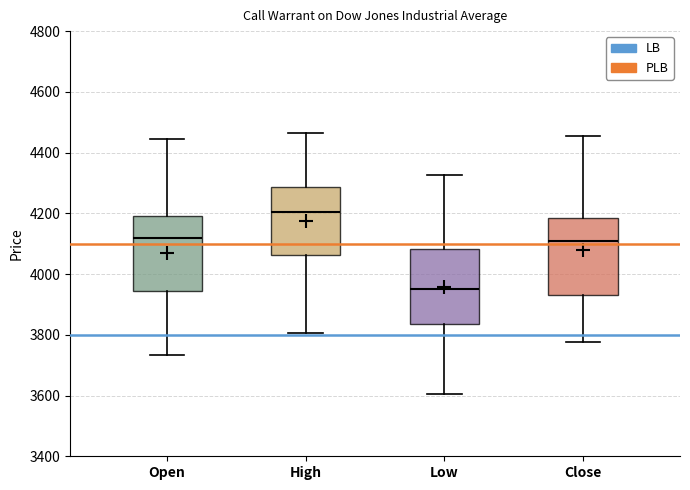

Reading left to right, transcribe this box plot: for each box, give where its median line is, the range the box spans, and where its two whiskers end, as read against the y-axis. The values are not printed on the chart, so give them approximately, as read against the axis.

Open: median 4120, box 3940 to 4200, whiskers 3740 to 4440
High: median 4200, box 4060 to 4280, whiskers 3800 to 4460
Low: median 3960, box 3840 to 4080, whiskers 3600 to 4320
Close: median 4120, box 3940 to 4180, whiskers 3780 to 4460